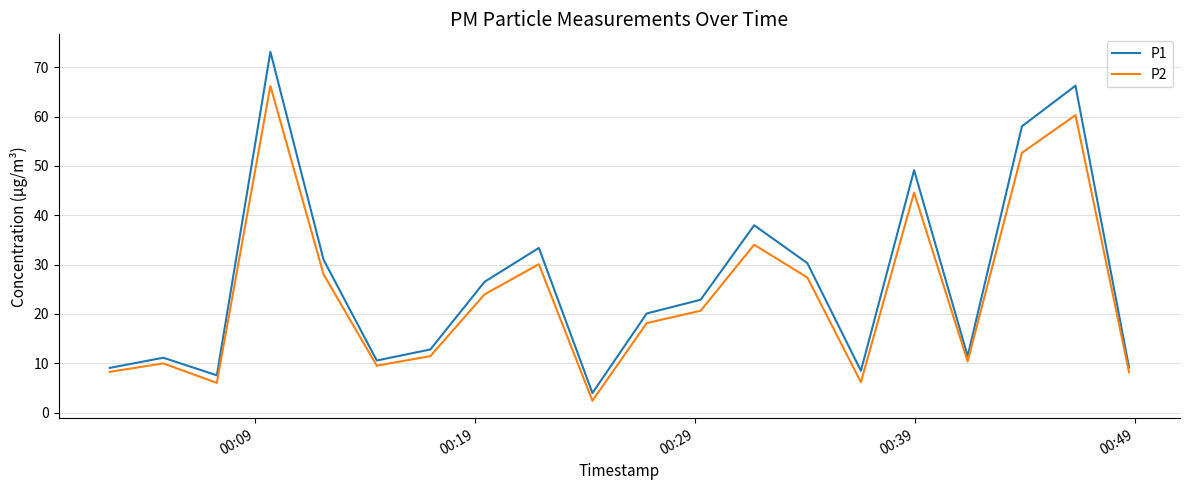

What is the smallest value displayed?

2.4